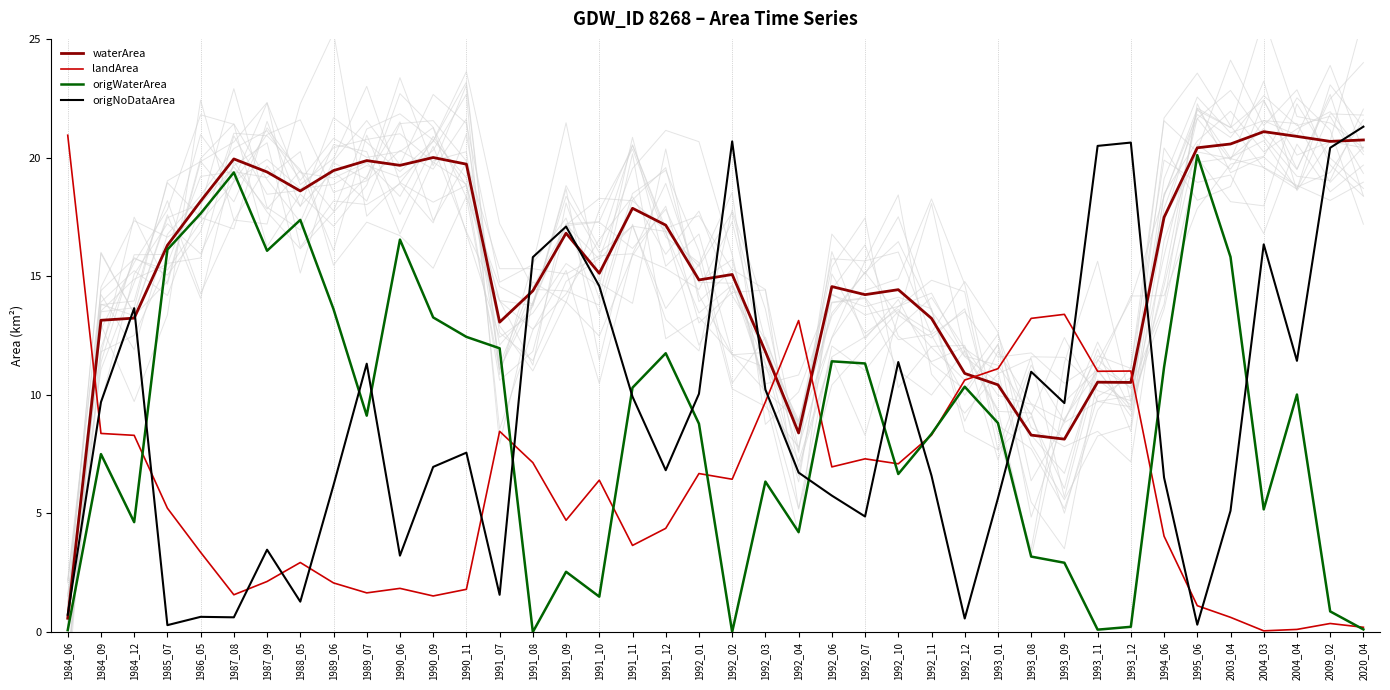

What is the value of the origWaterArea point at the 40th from the left?

0.1